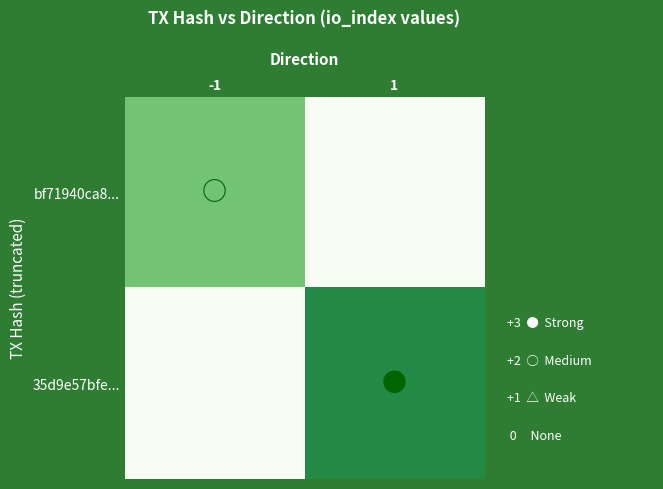

What is the spread (max minus min) of values at -1?

2